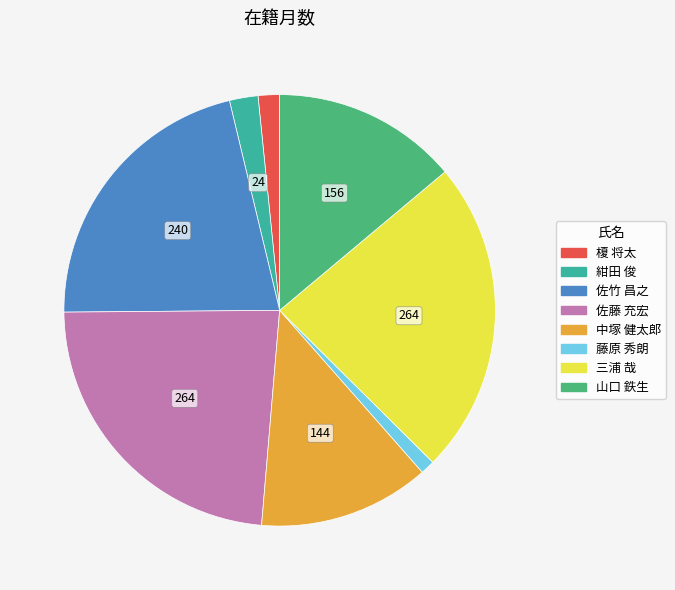

Does any single category account for the majority?

No